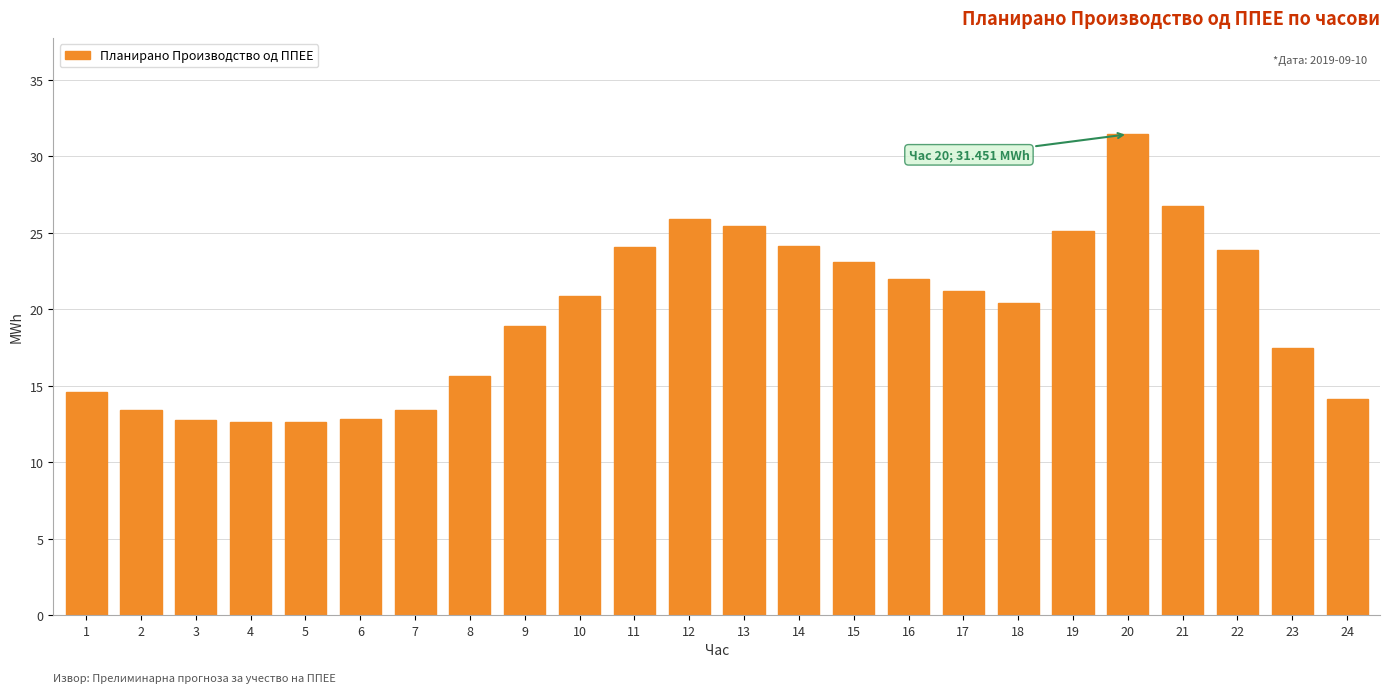

At which label does the data first exceed 20?

10